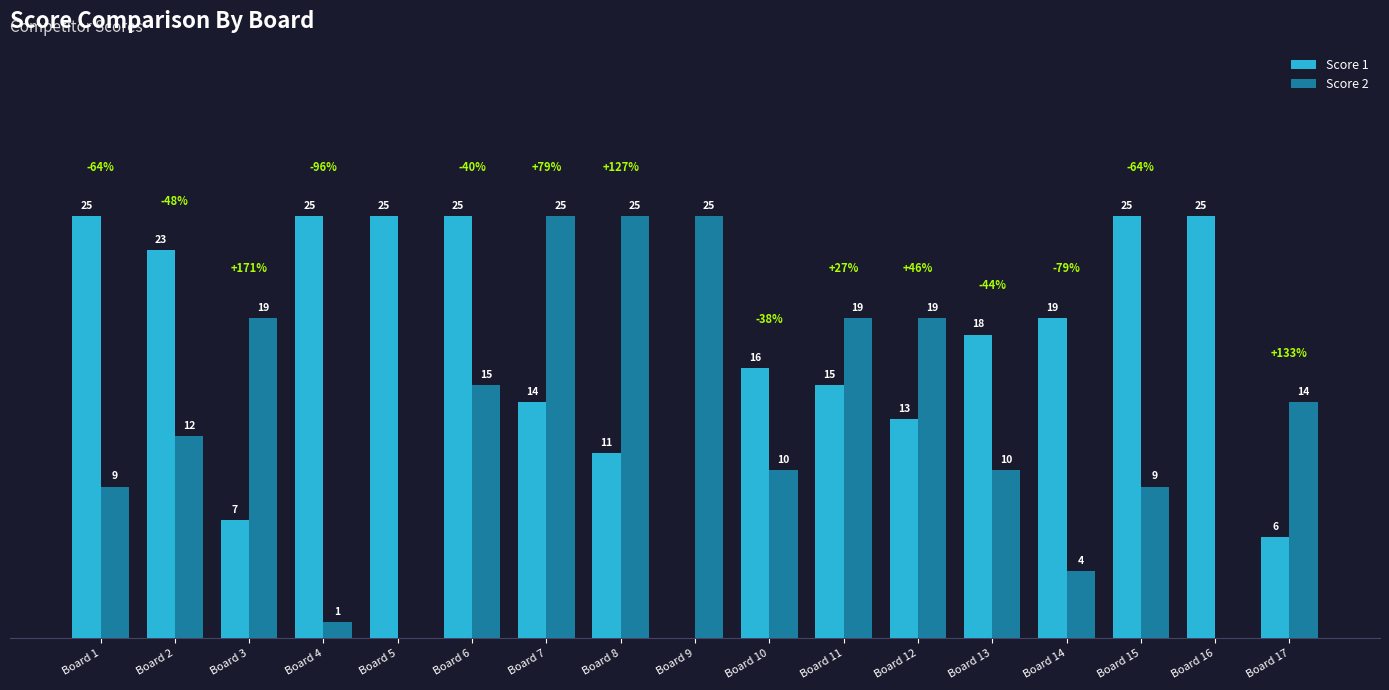

Which series changed the most between Board 1 and Board 12?

Score 1